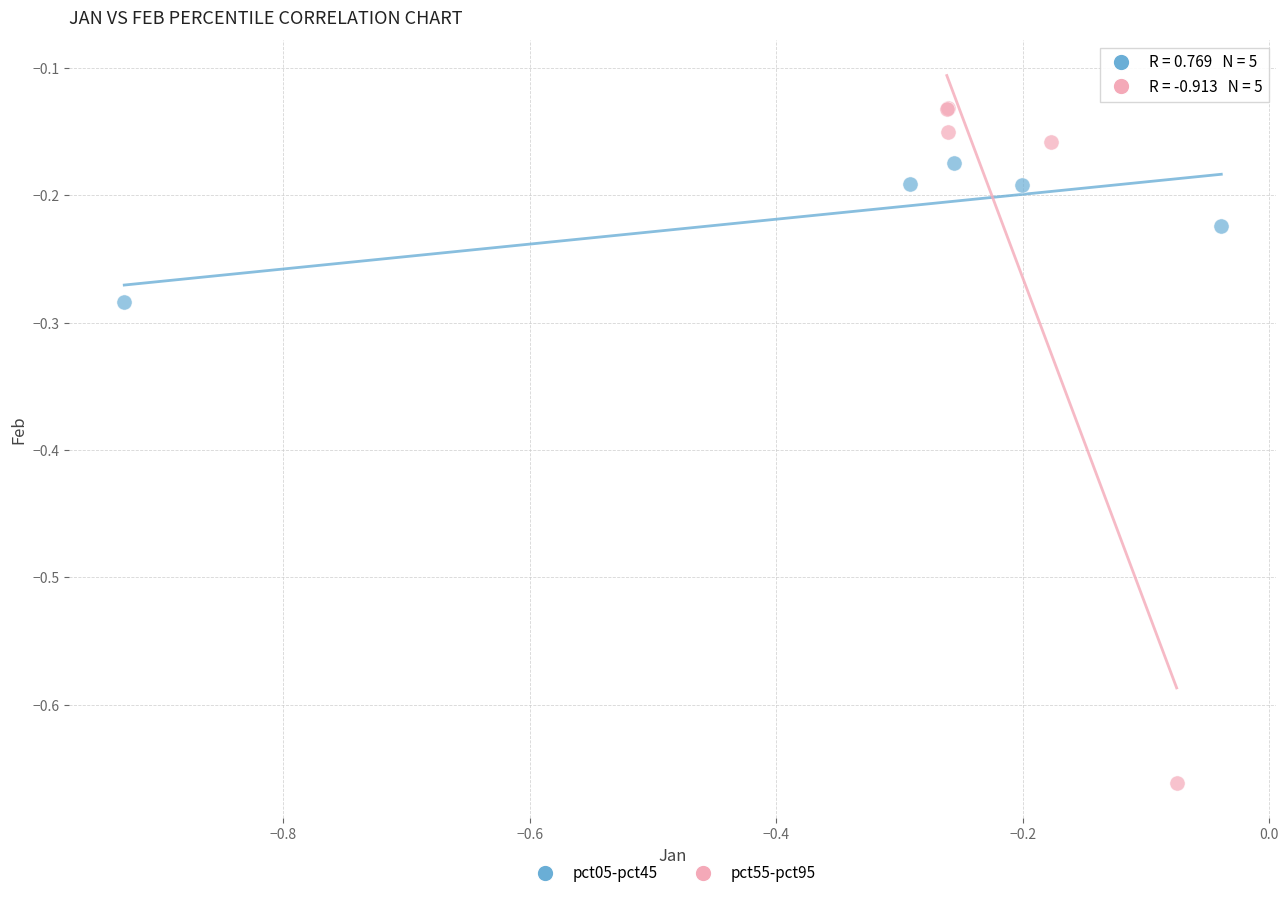

Which series reaches the maximum Y coordinate?

pct55-pct95